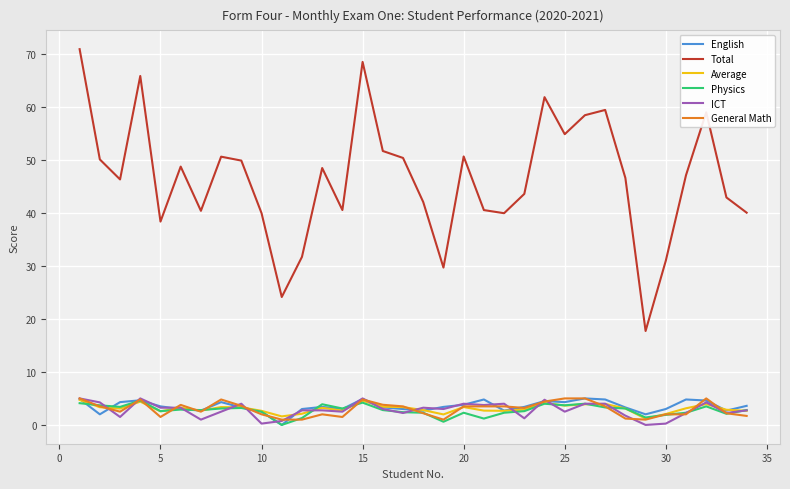

True or false: ICT and Total cross at least once.

False